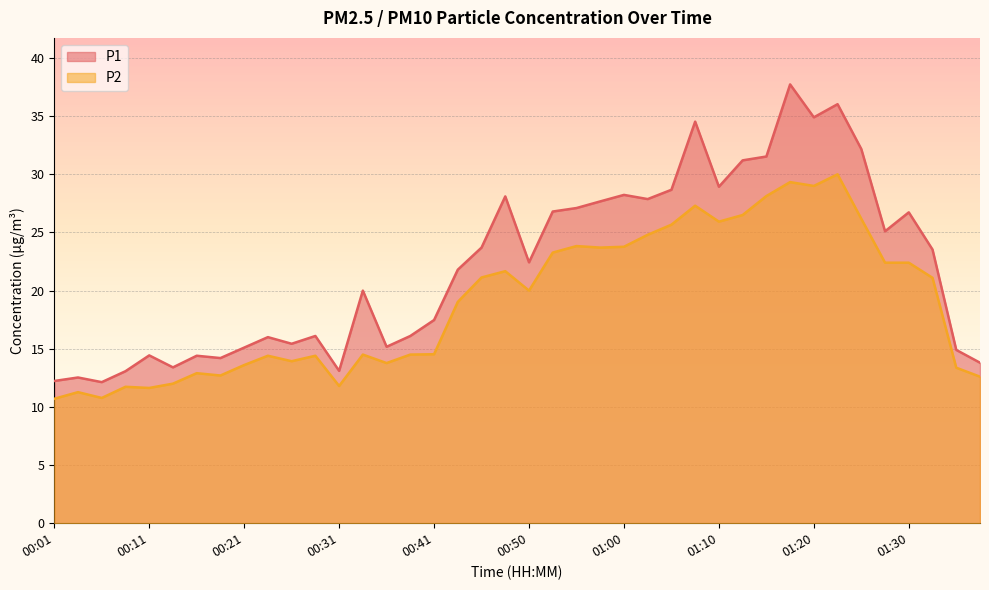

Rank the series by their average value, from highest to lowest.

P1, P2